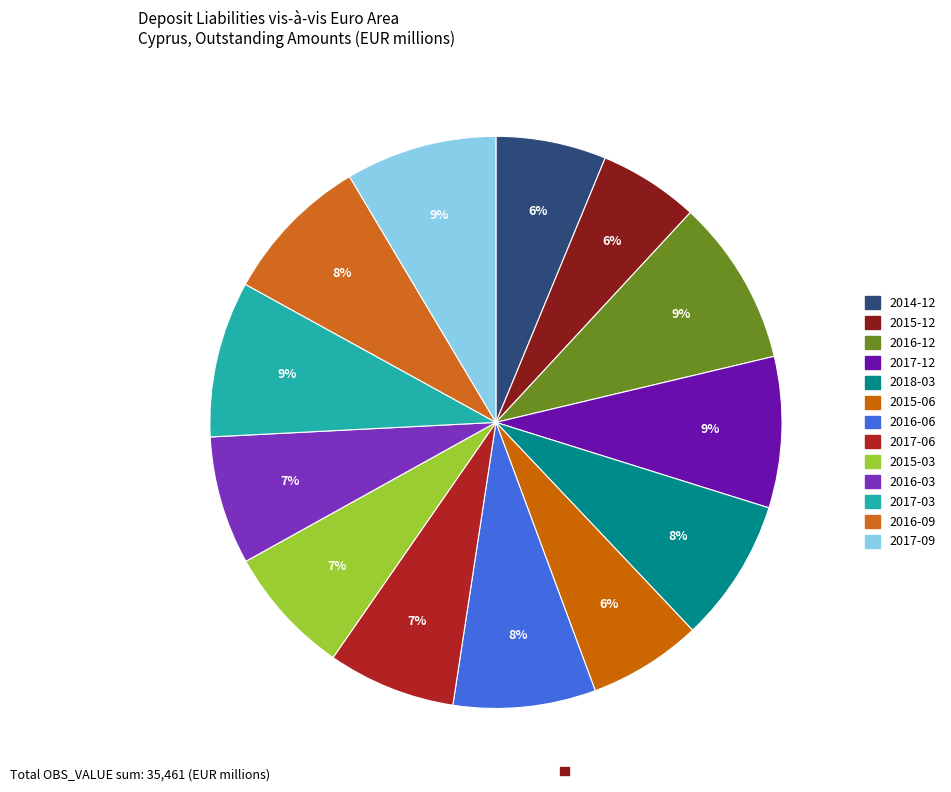

How many slices are in this pie chart?

13